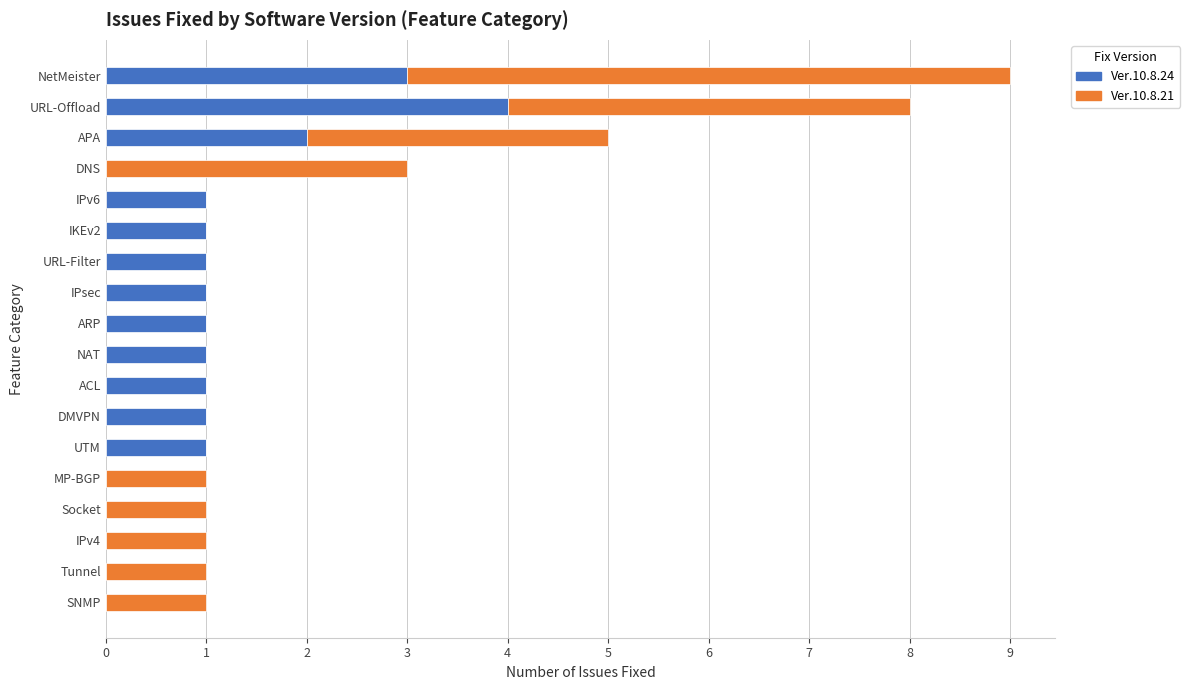

The value of Ver.10.8.24 at NAT is 0. True or false?

False